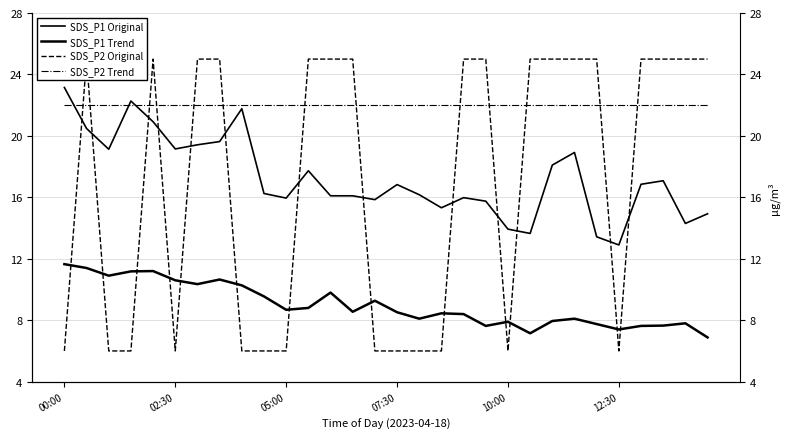

Reading left to right, what are all the values shown in this chart?

SDS_P1 Original: 23.1	20.5	19.1	22.3	20.9	19.1	19.4	19.6	21.8	16.2	15.9	17.7	16.1	16.1	15.8	16.8	16.2	15.3	16.0	15.8	13.9	13.7	18.1	18.9	13.4	12.9	16.9	17.1	14.3	14.9
SDS_P1 Trend: 11.7	11.4	10.9	11.2	11.2	10.6	10.3	10.7	10.3	9.6	8.7	8.8	9.8	8.6	9.3	8.5	8.1	8.4	8.4	7.6	7.9	7.2	8.0	8.1	7.8	7.4	7.6	7.7	7.8	6.9
SDS_P2 Original: 6.0	25.0	6.0	6.0	25.0	6.0	25.0	25.0	6.0	6.0	6.0	25.0	25.0	25.0	6.0	6.0	6.0	6.0	25.0	25.0	6.0	25.0	25.0	25.0	25.0	6.0	25.0	25.0	25.0	25.0
SDS_P2 Trend: 22.0	22.0	22.0	22.0	22.0	22.0	22.0	22.0	22.0	22.0	22.0	22.0	22.0	22.0	22.0	22.0	22.0	22.0	22.0	22.0	22.0	22.0	22.0	22.0	22.0	22.0	22.0	22.0	22.0	22.0